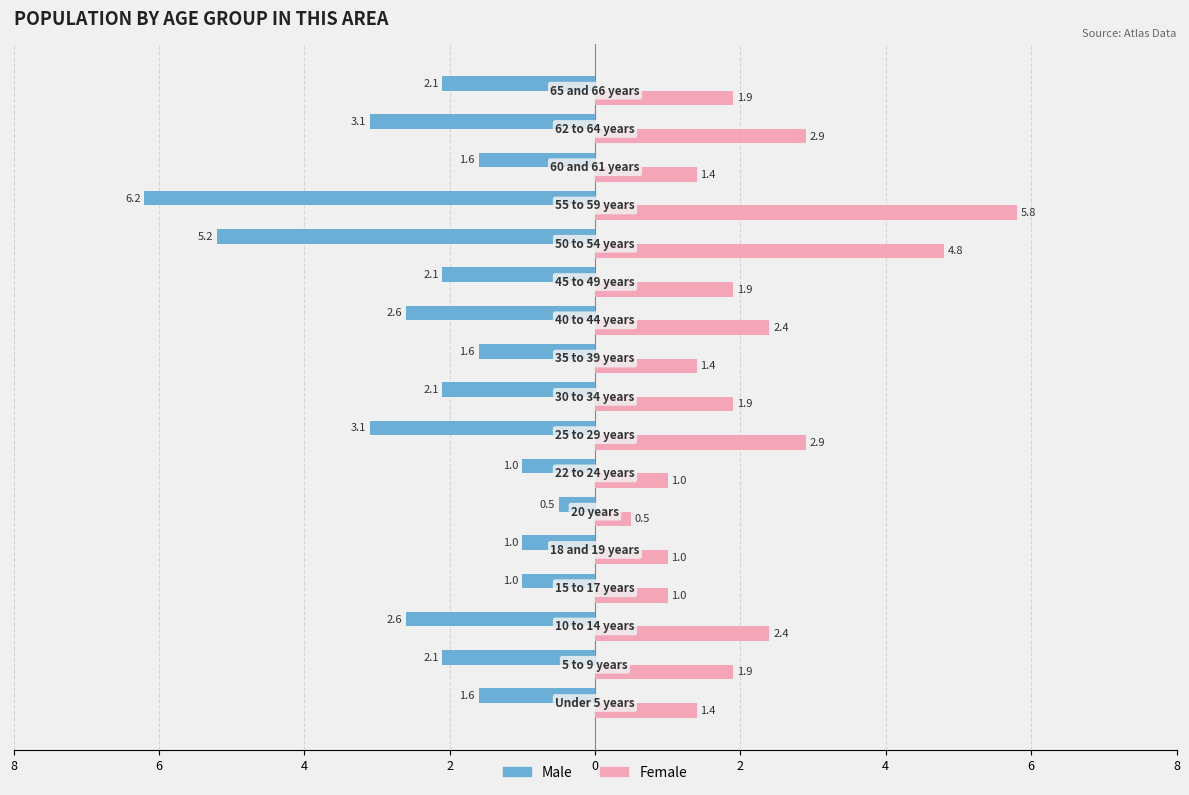

What are all the series names shown in the legend?

Male, Female